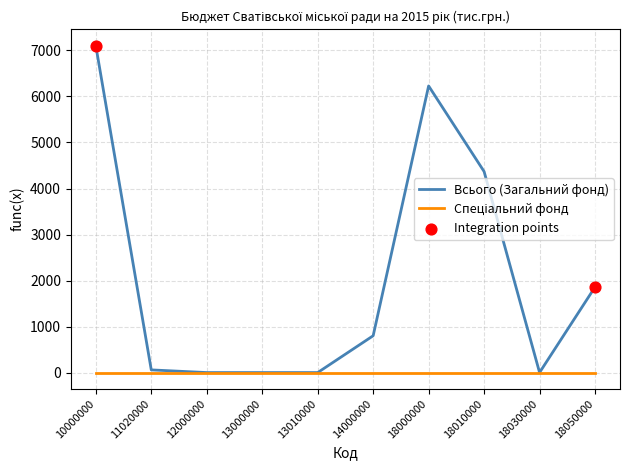

Which series has the largest range (max minus min)?

Всього (Загальний фонд)